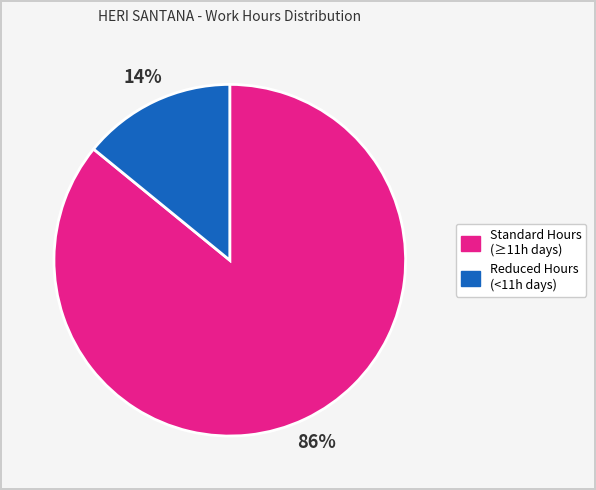

Is there any slice that represents more than half of the pie?

Yes